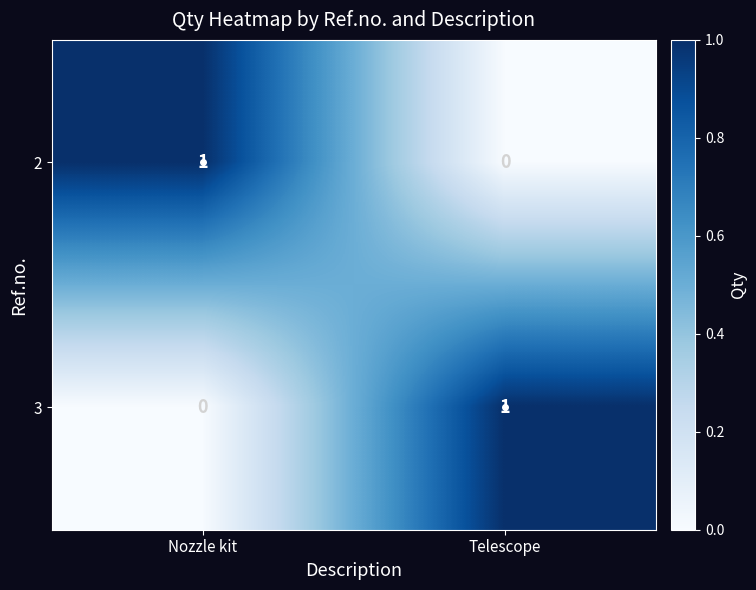

Rank the categories by 3 value from lowest to highest.

Nozzle kit, Telescope